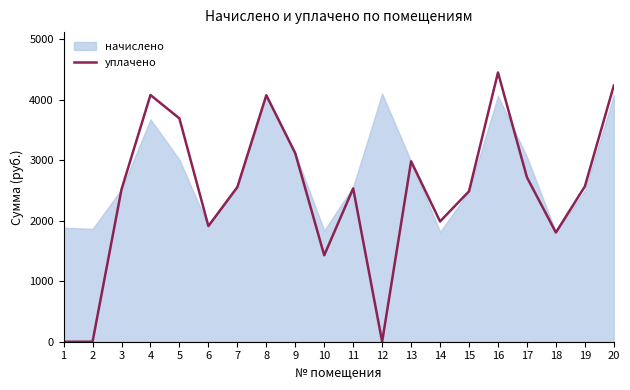

How many categories are shown in the chart?

20